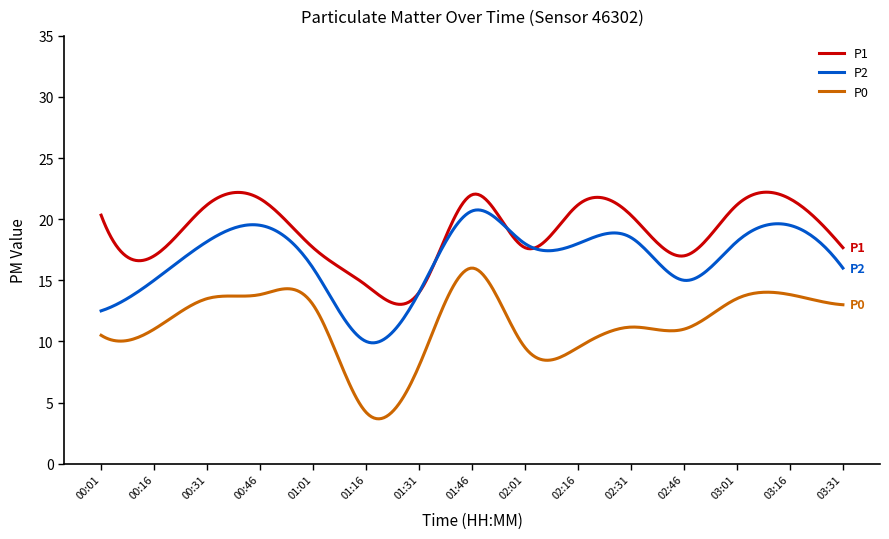

True or false: P0 and P1 intersect in this chart.

False